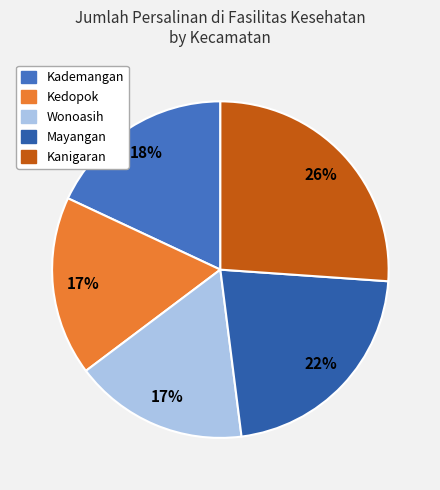

What is the ratio of the value at Kademangan to the value at Kedopok?

1.0